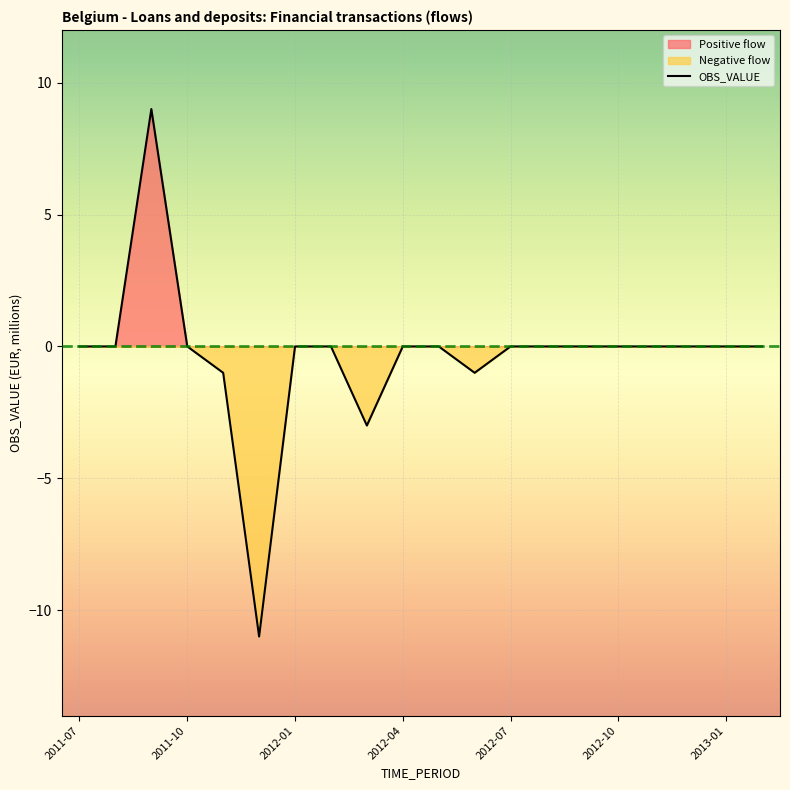

List the labels in order of value, smallest first.

2011-12, 2012-03, 2011-11, 2012-06, 2011-07, 2011-08, 2011-10, 2012-01, 2012-02, 2012-04, 2012-05, 2012-07, 2012-08, 2012-09, 2012-10, 2012-11, 2012-12, 2013-01, 2013-02, 2011-09